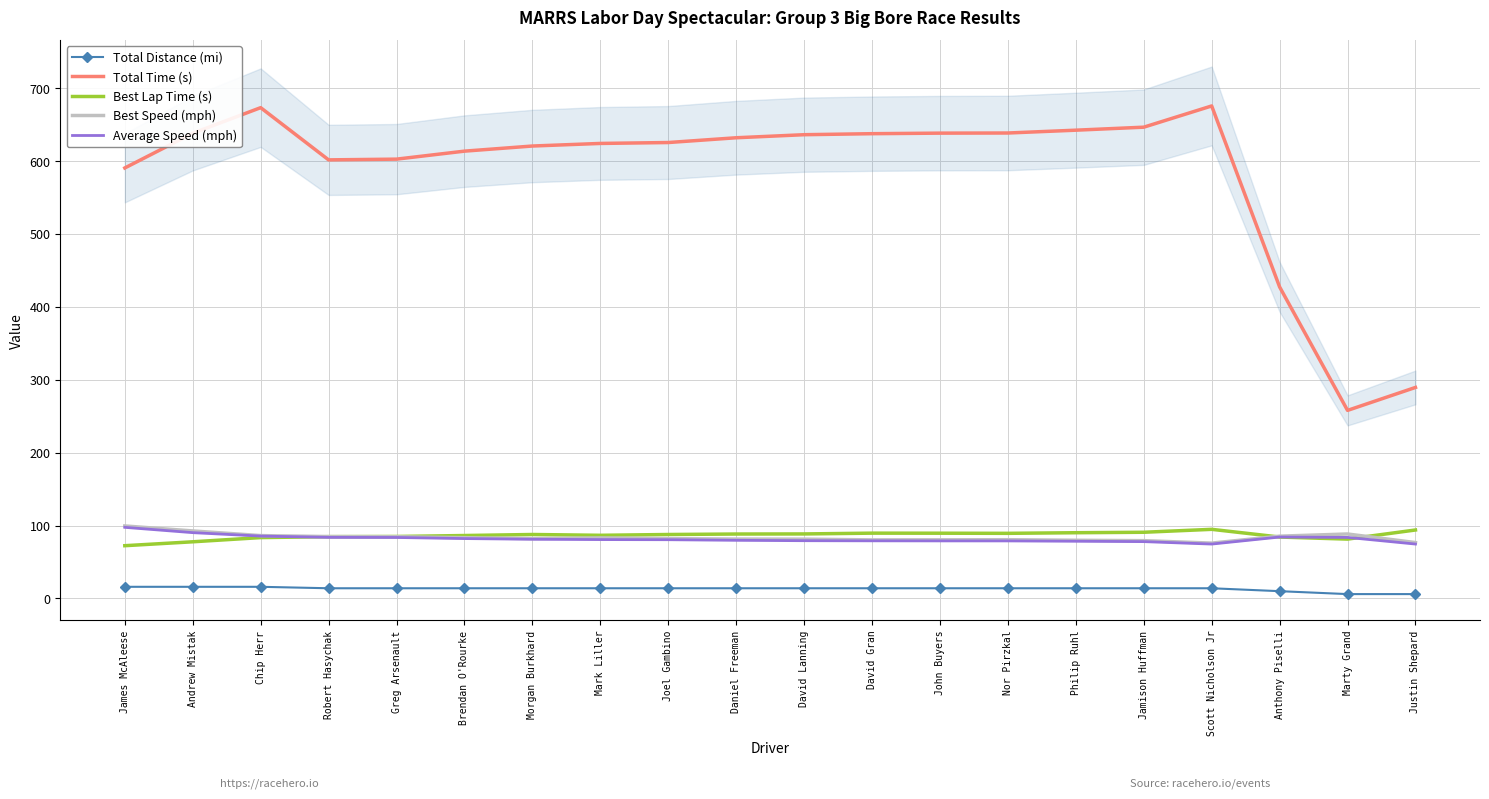

What is the sum of all Best Speed (mph) values?

1668.4